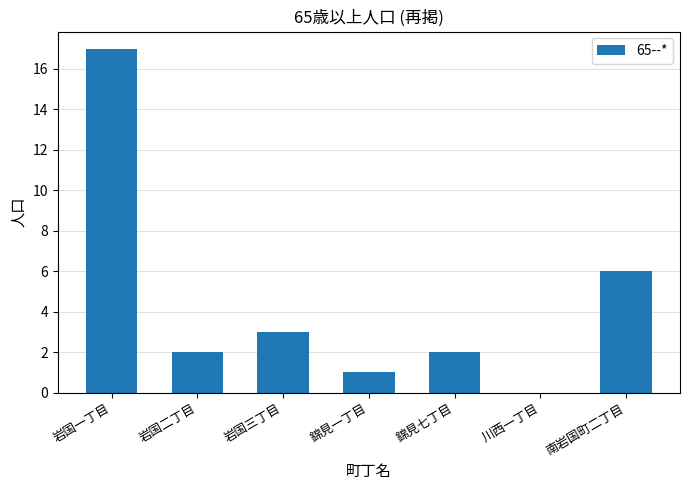

What is the change in value from 岩国三丁目 to 川西一丁目?

-3